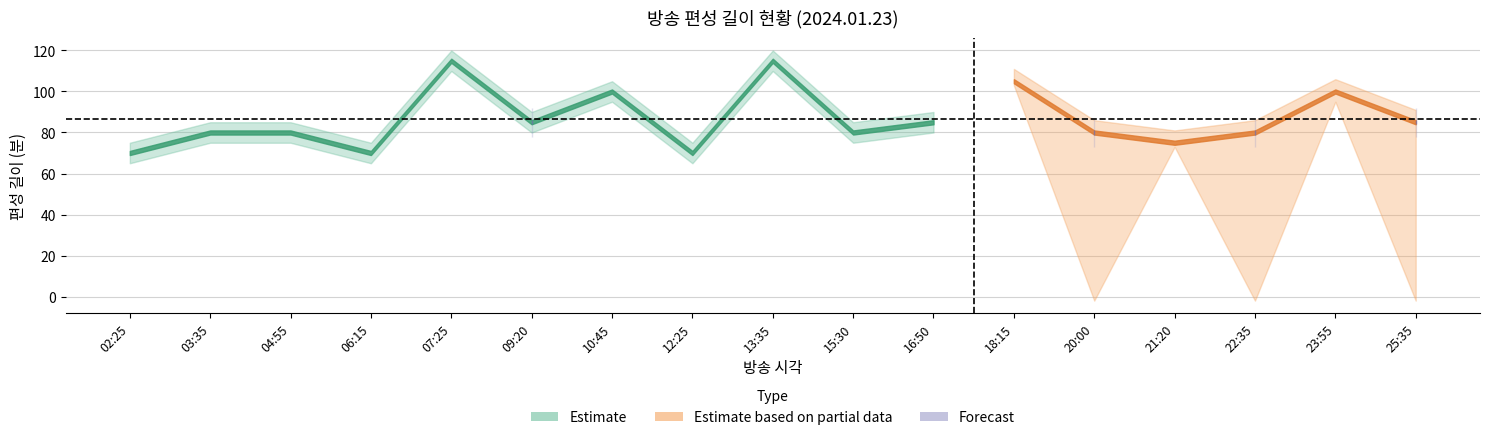

What is the difference between the 편성길이 values at 12:25 and 07:25?

45